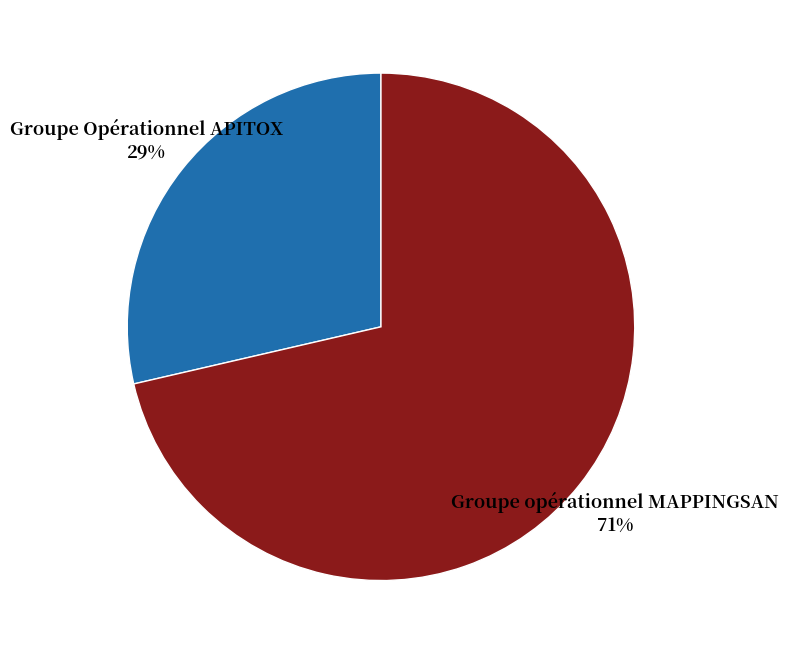

To the nearest percent, what is the average slice percentage?

50%